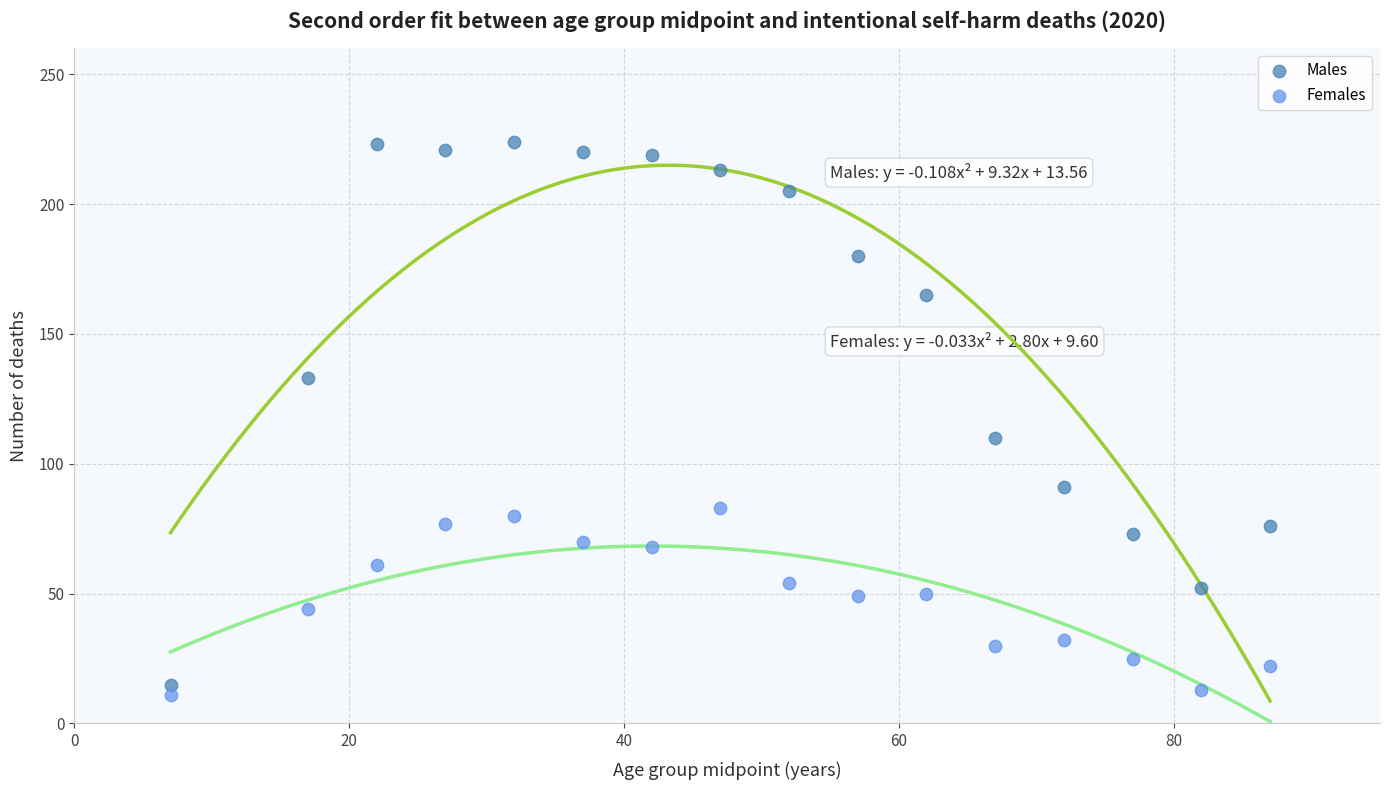

Across all data points, what is the range of Y values (max minus min)?

213